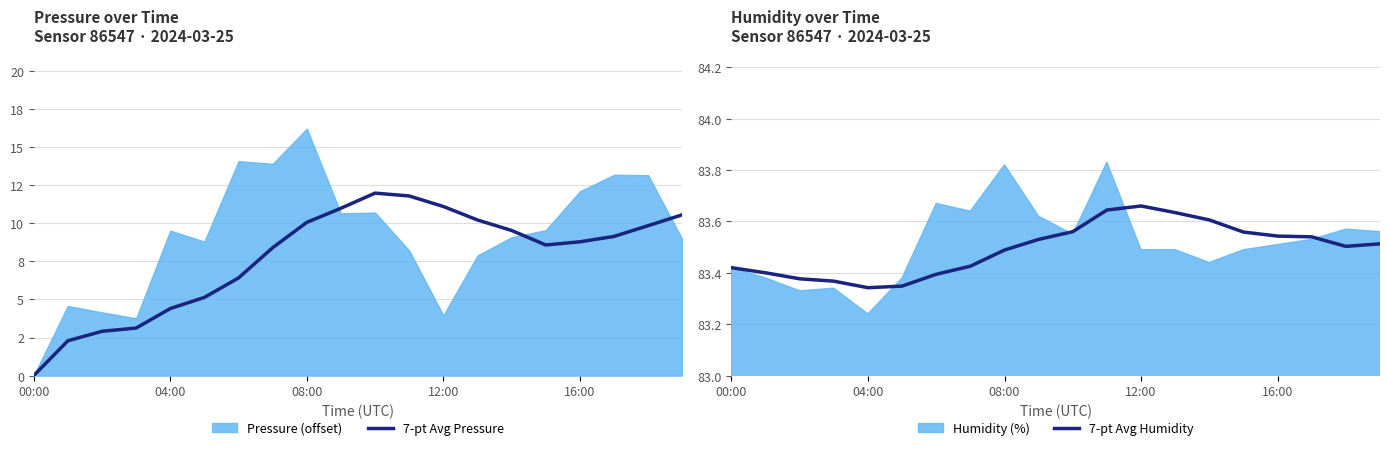

Is it true that 7-pt Avg Humidity equals 114.8 at 16:00?

False